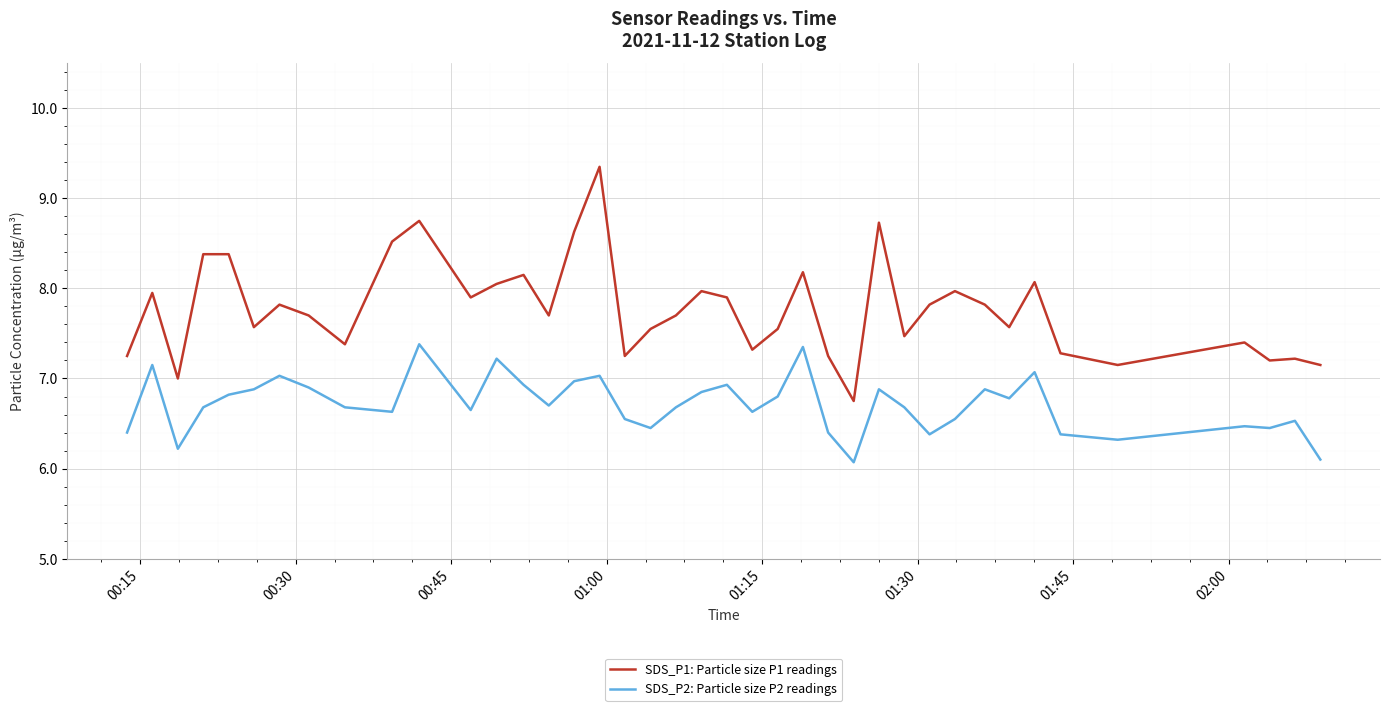

True or false: SDS_P2: Particle size P2 readings and SDS_P1: Particle size P1 readings cross at least once.

False